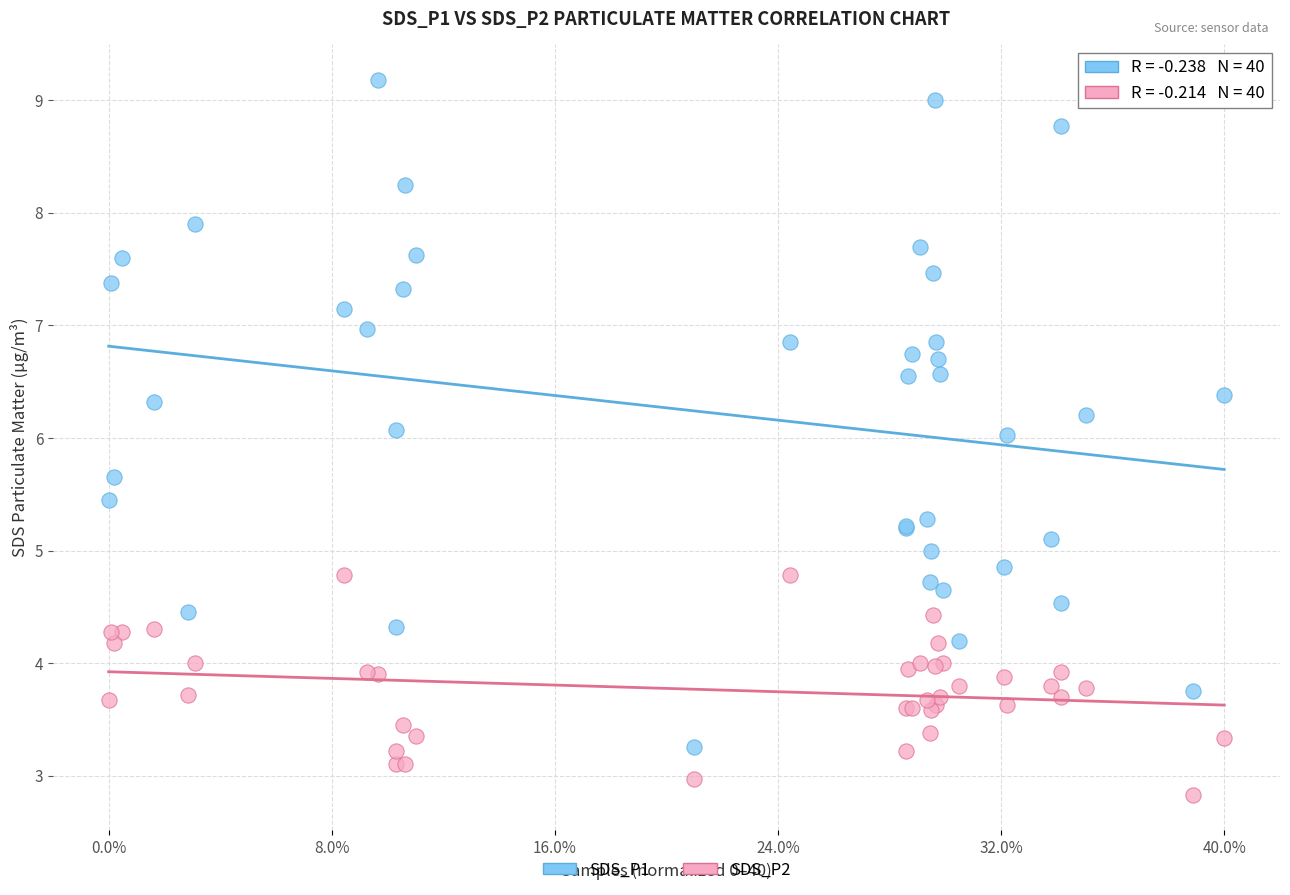

What is the X range (max minus min) for the scatter plot?

40.0